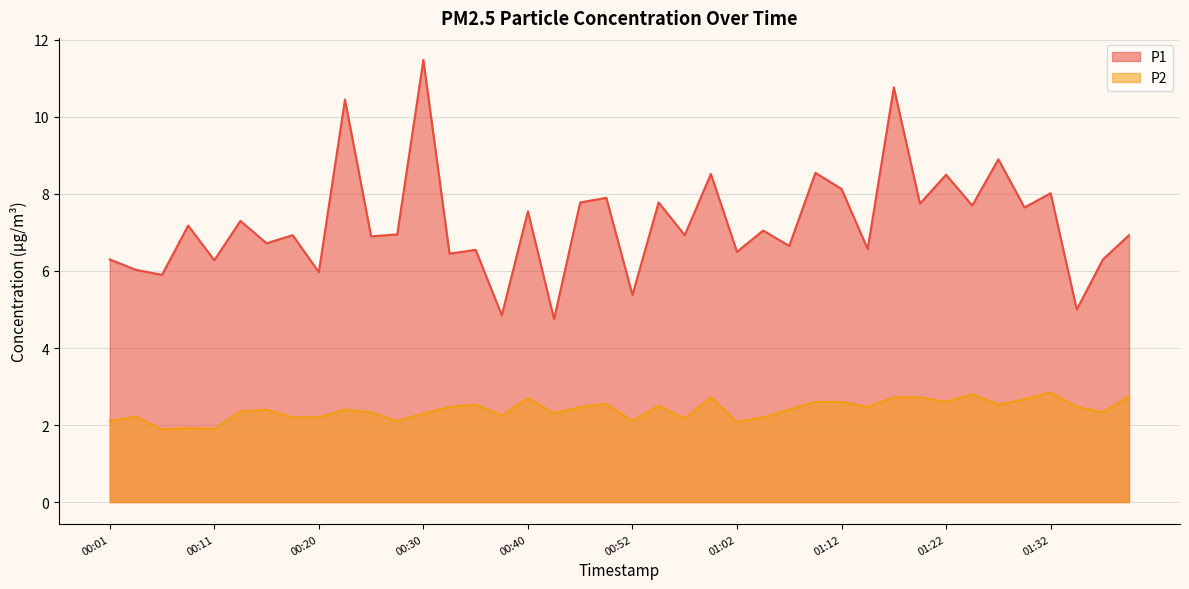

What is the difference between the maximum and minimum values in the P1 series?

6.7